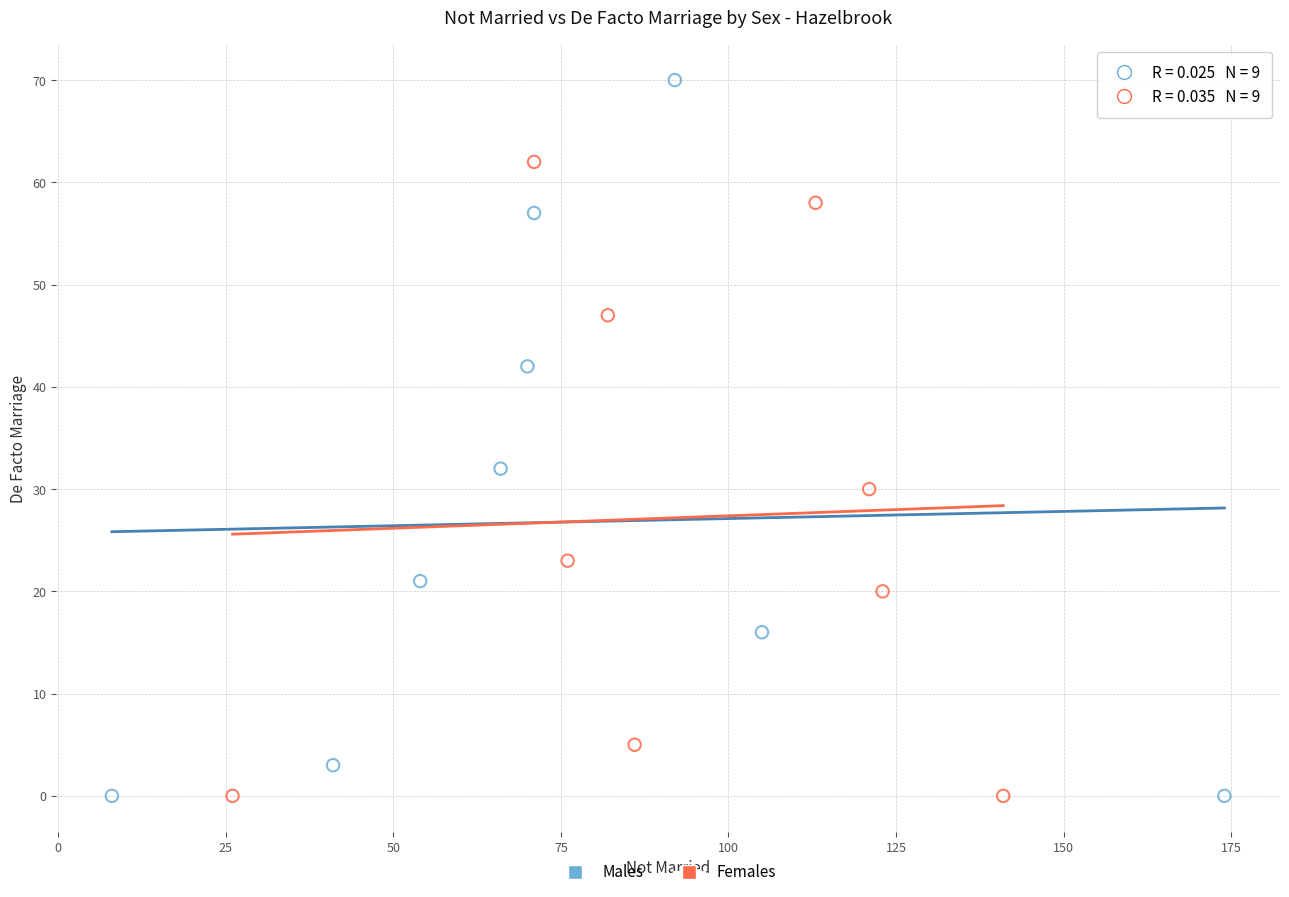

Which series reaches the maximum Y coordinate?

Males